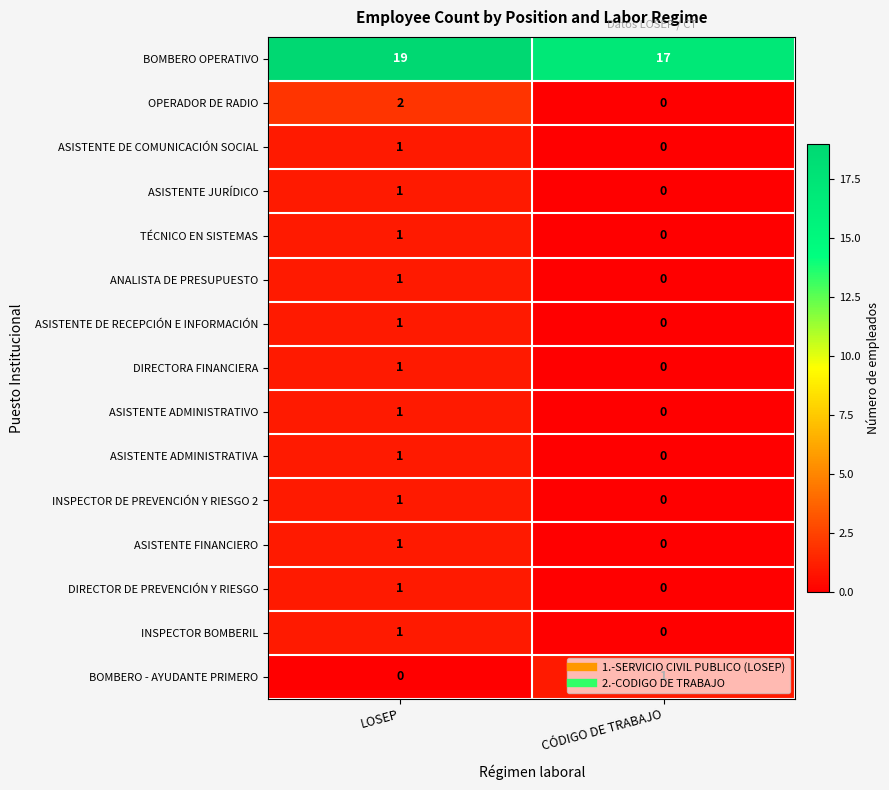

Is the value of OPERADOR DE RADIO at LOSEP greater than the value of DIRECTOR DE PREVENCIÓN Y RIESGO at LOSEP?

Yes